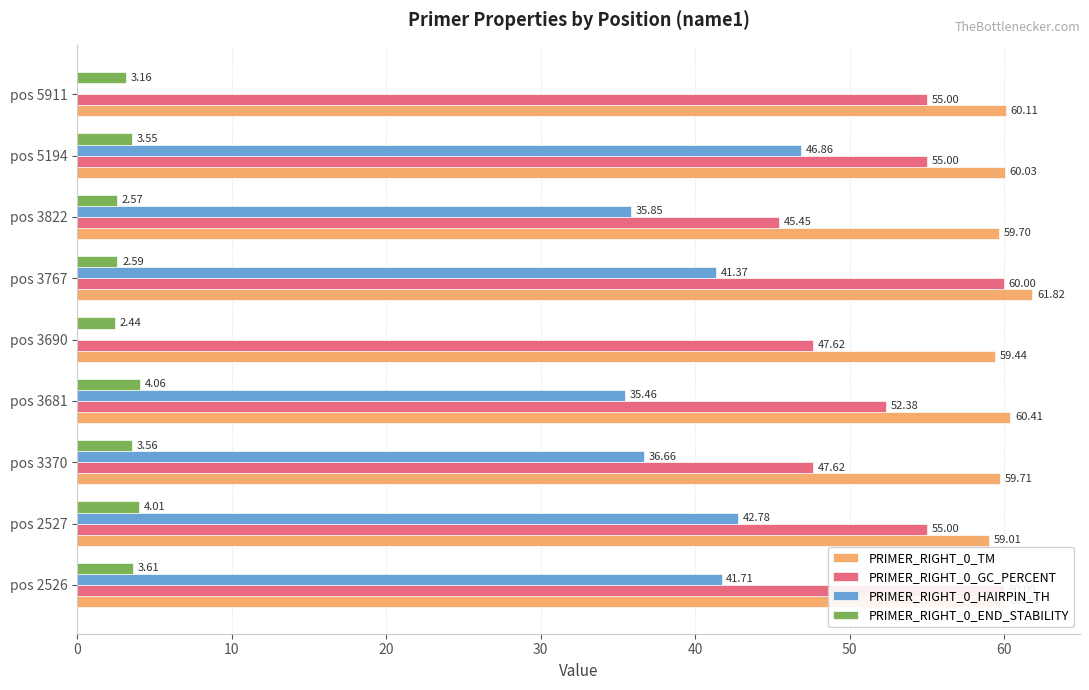

How many data points in PRIMER_RIGHT_0_HAIRPIN_TH are above 36?

5